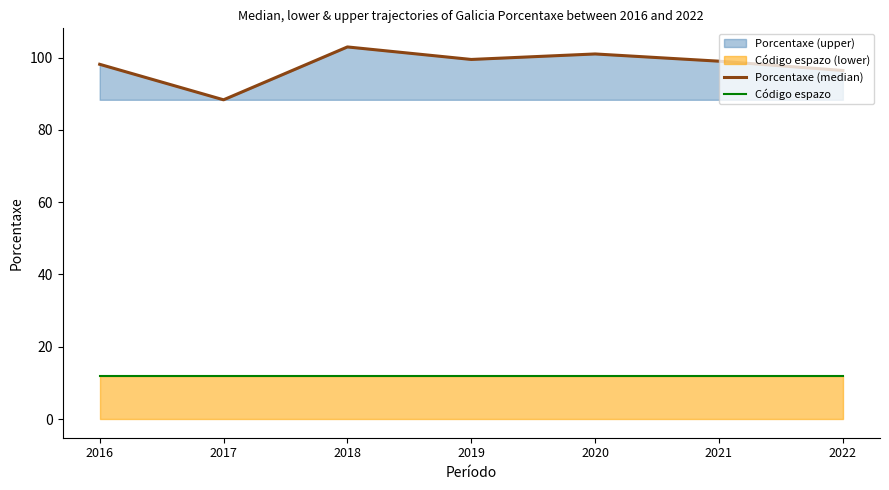

Reading right to left, what are all the values shown in this chart?

Porcentaxe (median): 2022=96.4	2021=99.0	2020=101.0	2019=99.5	2018=102.9	2017=88.3	2016=98.1
Código espazo: 2022=12.0	2021=12.0	2020=12.0	2019=12.0	2018=12.0	2017=12.0	2016=12.0